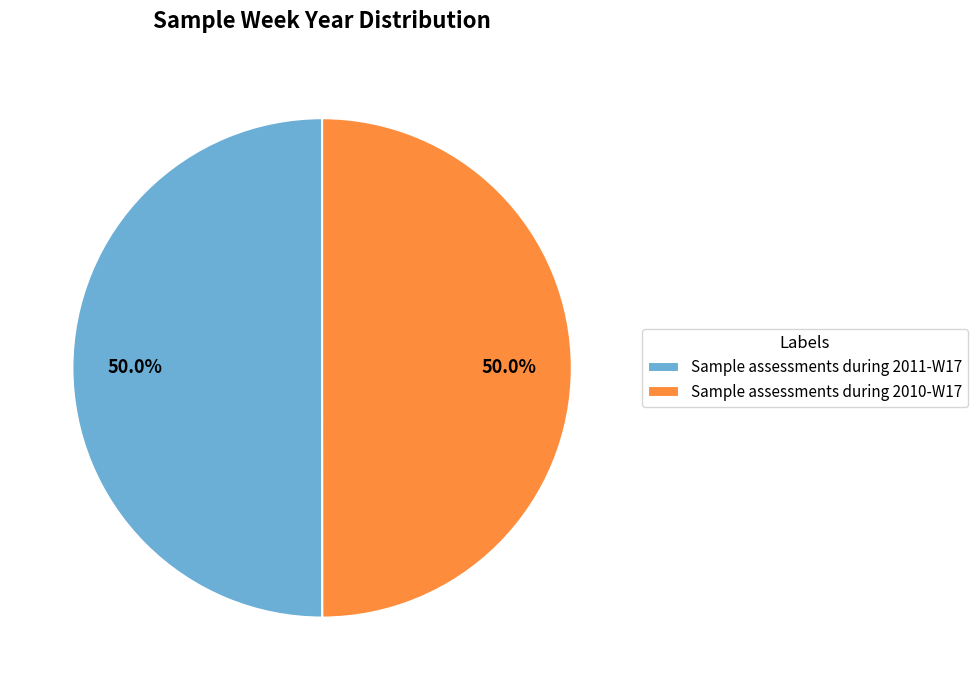

What is the ratio of the value at Sample assessments during 2010-W17 to the value at Sample assessments during 2011-W17?

1.0